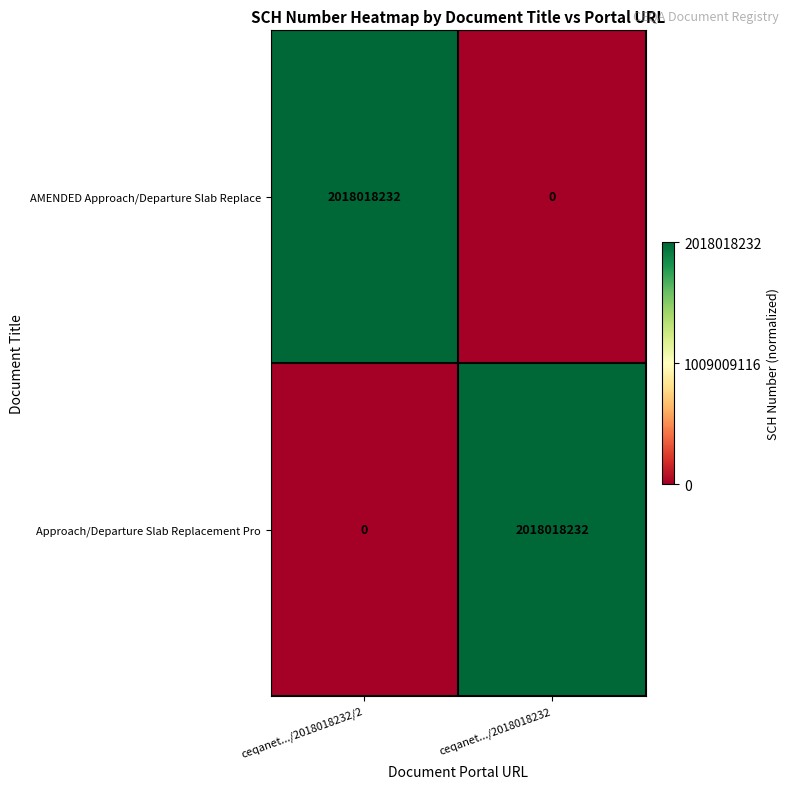

How many distinct data groups are displayed?

2